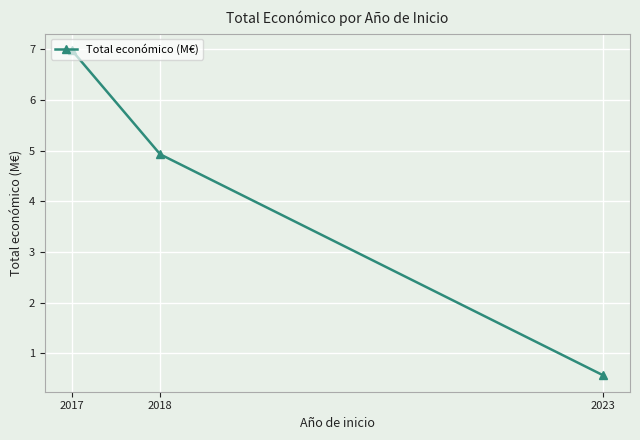

Is it true that the value at 2017 is 7.0?

True